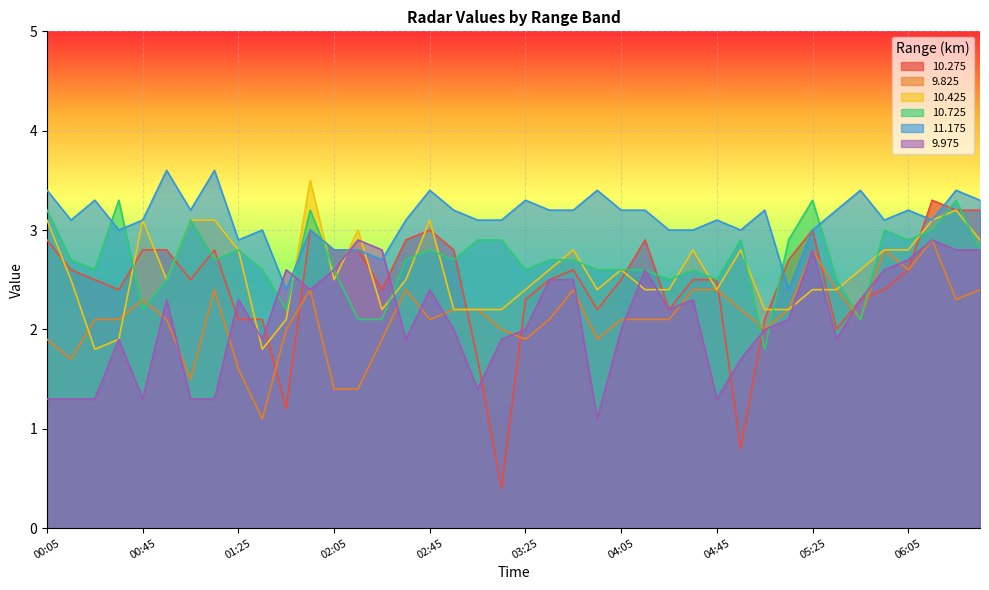

What is the approximate value of 10.275 at 05:05?

2.1